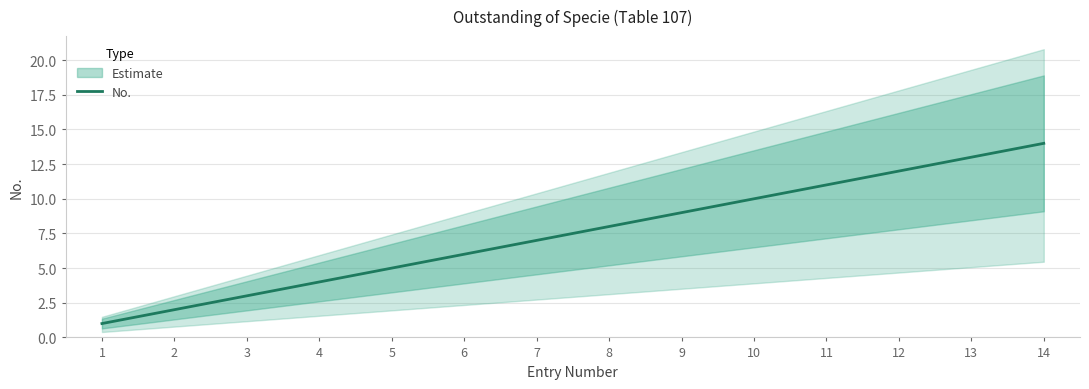

Approximately how many times larger is the value at 4 compared to 6?

0.7